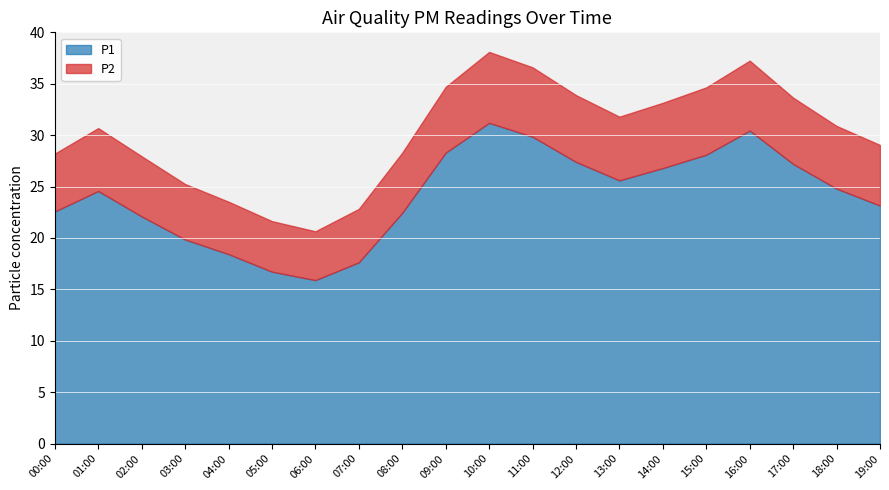

Rank the series by their maximum value, from lowest to highest.

P2, P1